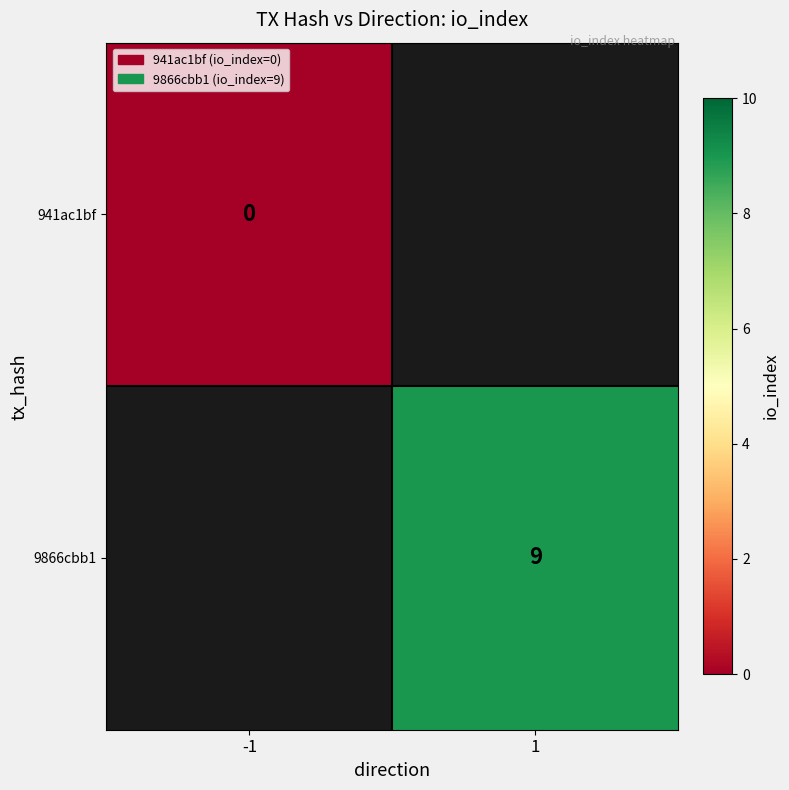

True or false: 9866cbb1 has a value of 12 at 1.

False